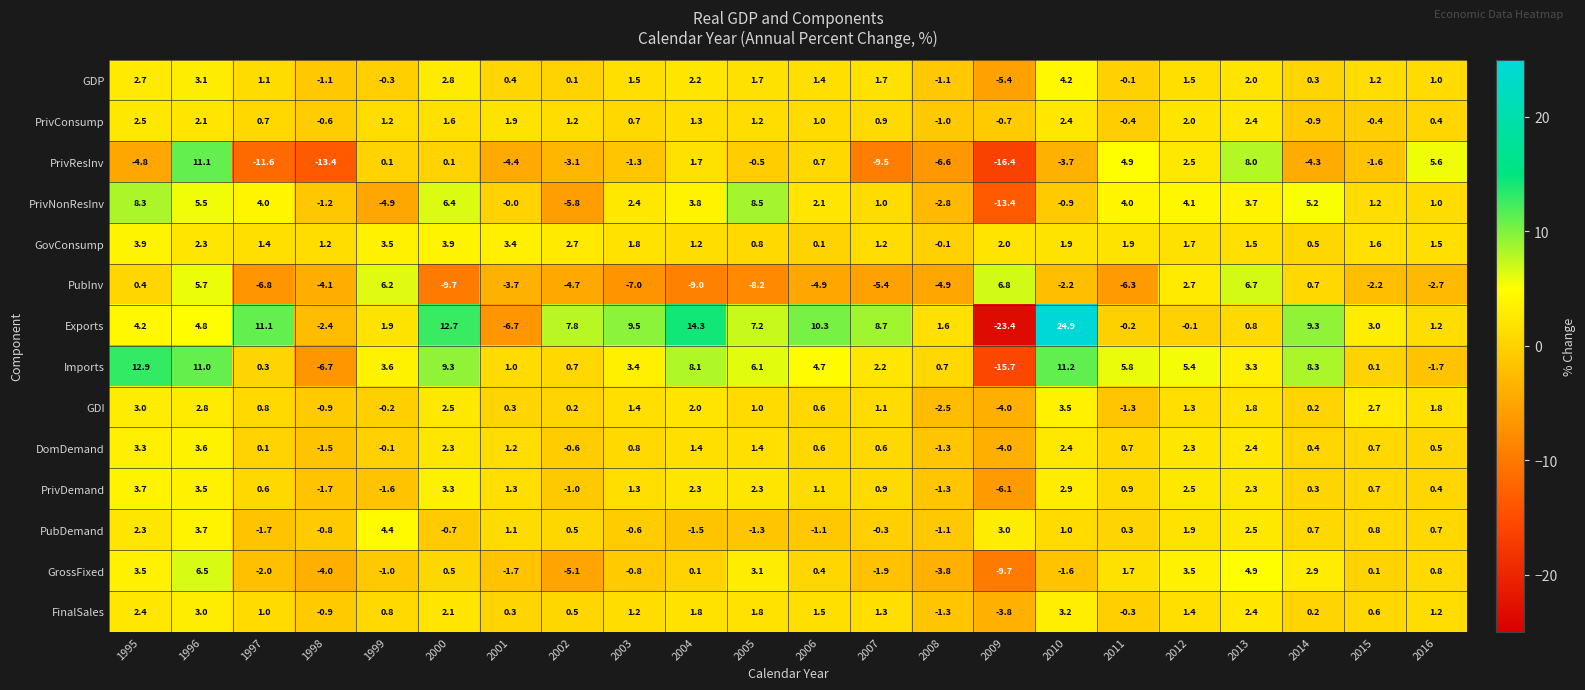

What is the maximum value shown in the chart?

24.9